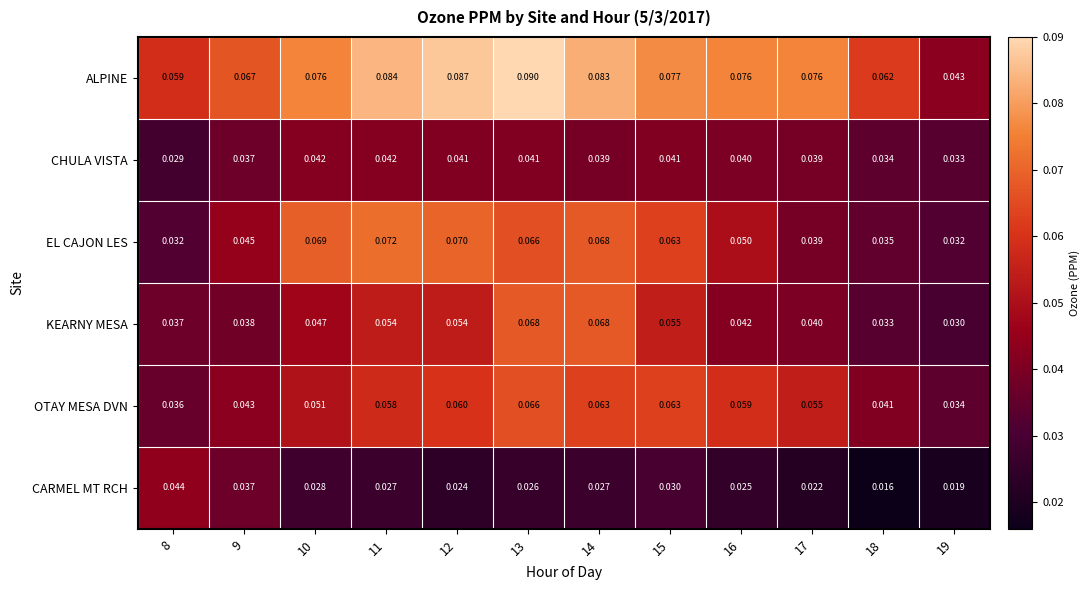

List the series in order of their peak value, highest first.

ALPINE, EL CAJON LES, KEARNY MESA, OTAY MESA DVN, CARMEL MT RCH, CHULA VISTA